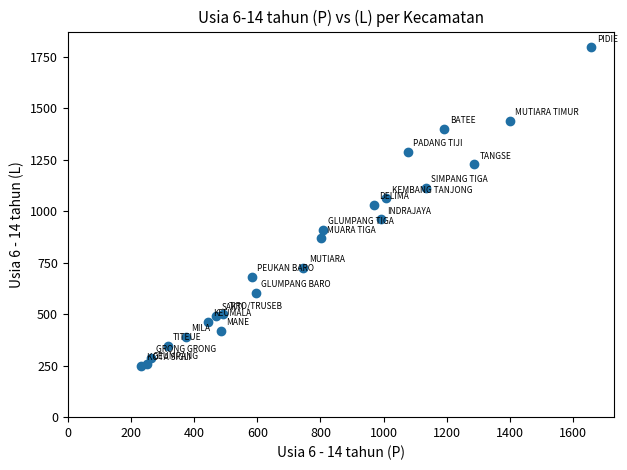

What is the range of Y values (max minus min)?

1545